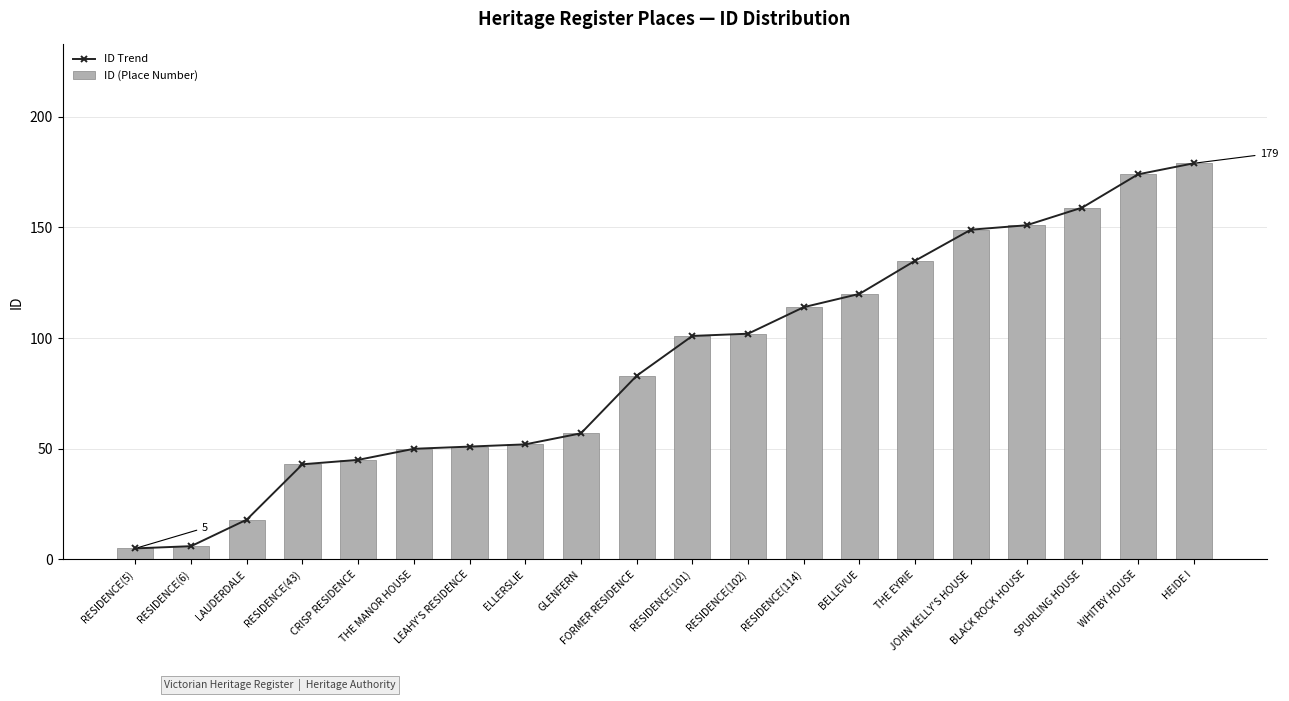

Which category has the lowest value in the ID Trend series?

RESIDENCE(5)